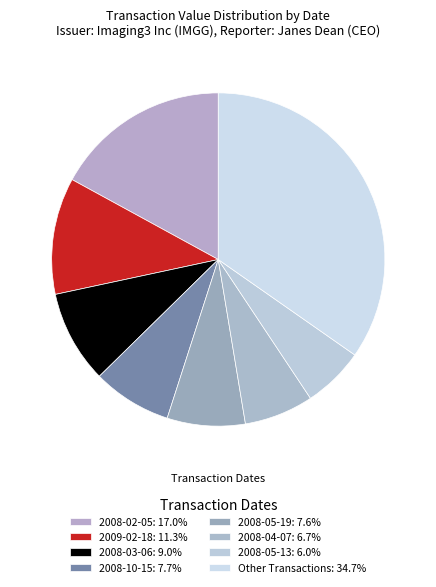

Count the number of slices in the pie.

8